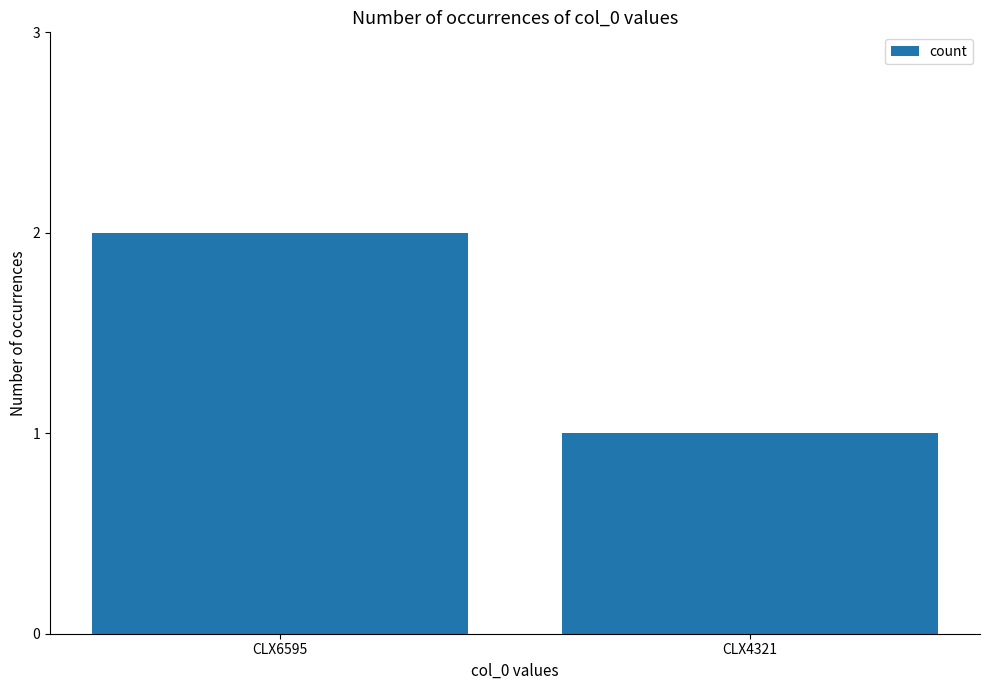

How many categories are shown in the chart?

2